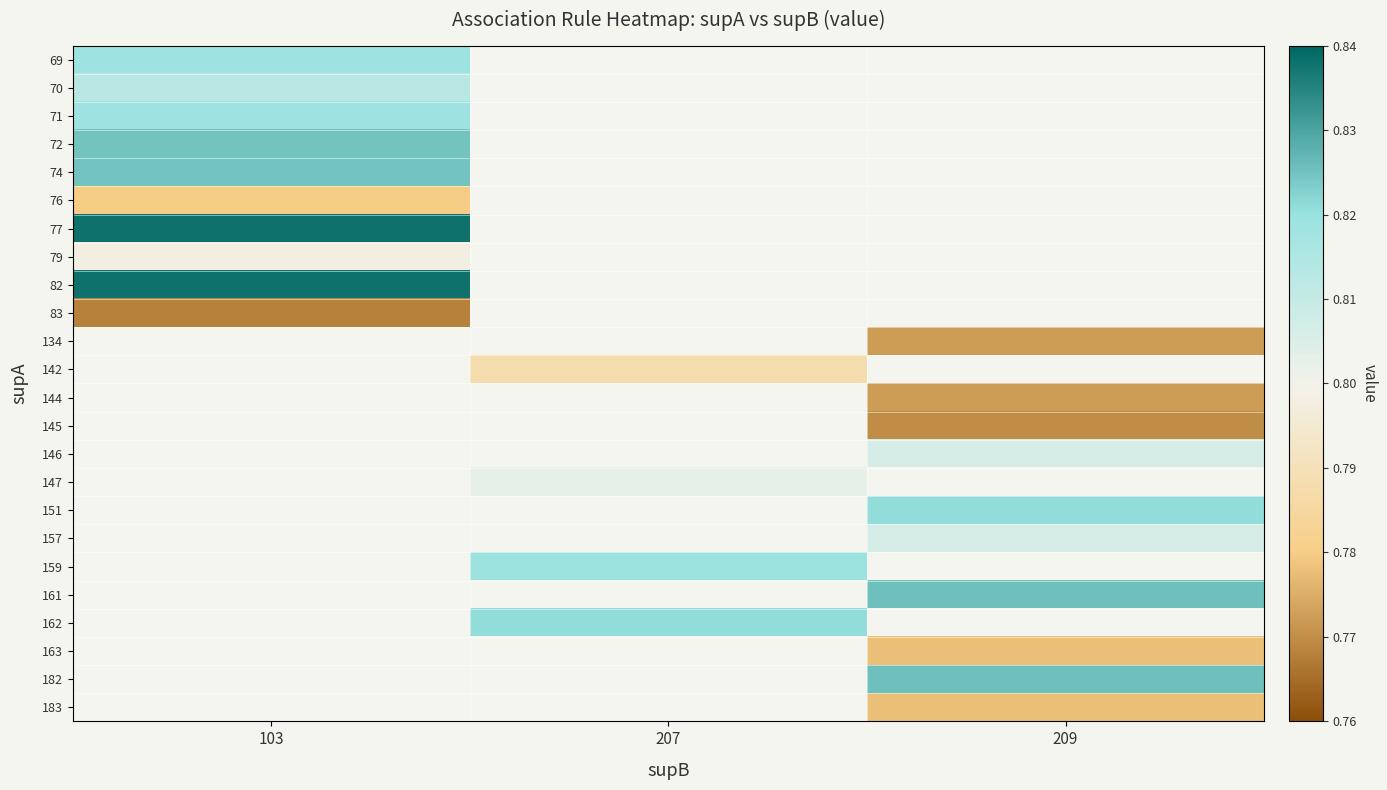

Is it true that 161 equals 1.4 at 209?

False